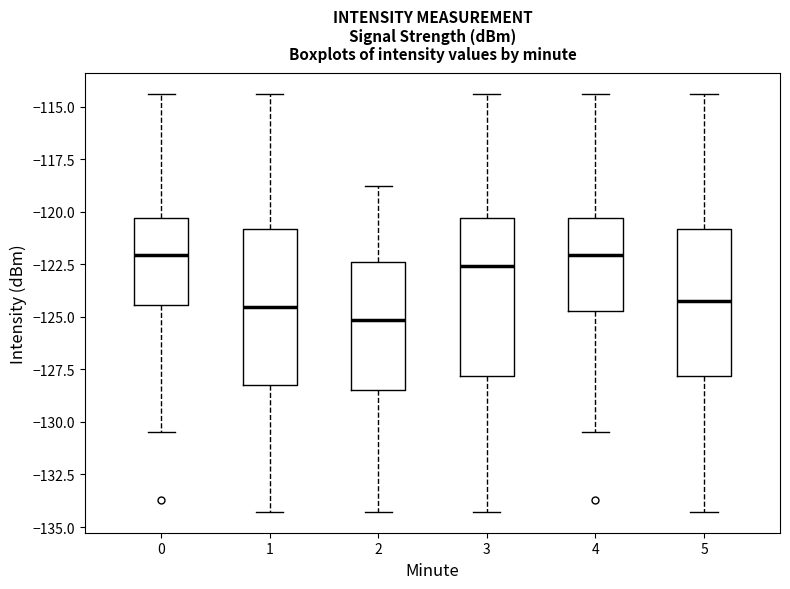

Where does the lower whisker of the box at x = 1 end on the y-axis? The values are not printed on the chart, so give them approximately, as read against the axis.

-134.5